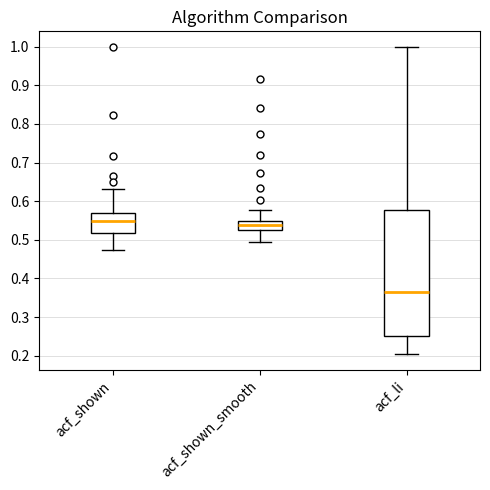

Reading left to right, read every box against the y-axis: the position of its median line, the range the box covers, and the ends of its whiskers. The values are not printed on the chart, so give them approximately, as read against the axis.

acf_shown: median 0.55, box 0.52 to 0.57, whiskers 0.47 to 0.63
acf_shown_smooth: median 0.54, box 0.52 to 0.55, whiskers 0.49 to 0.58
acf_li: median 0.37, box 0.25 to 0.58, whiskers 0.20 to 1.00